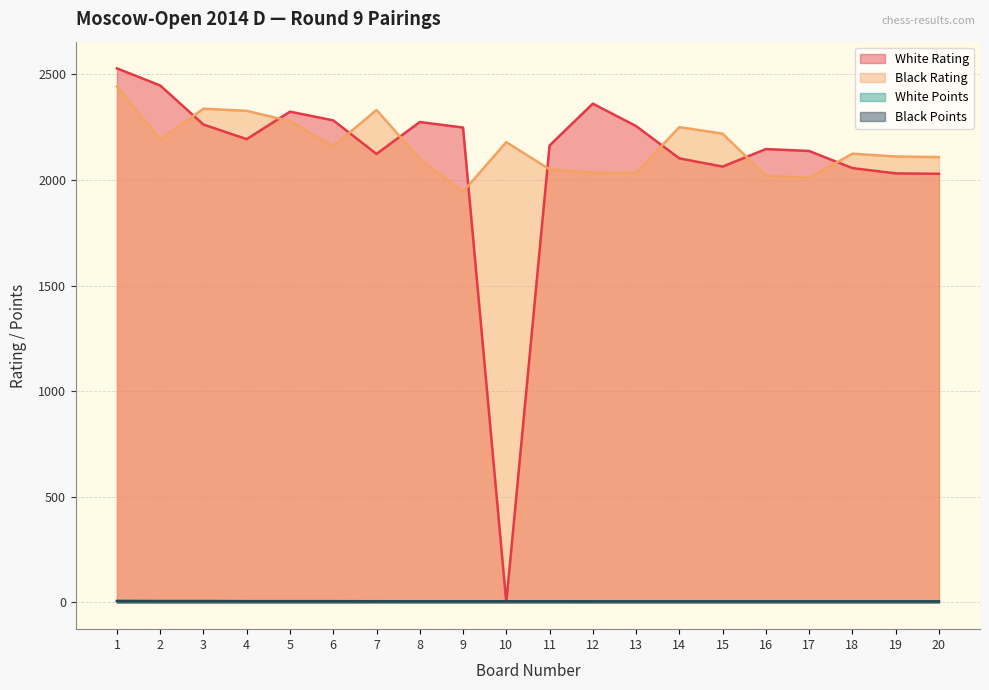

At which label is White Rating closest to 1264?

20